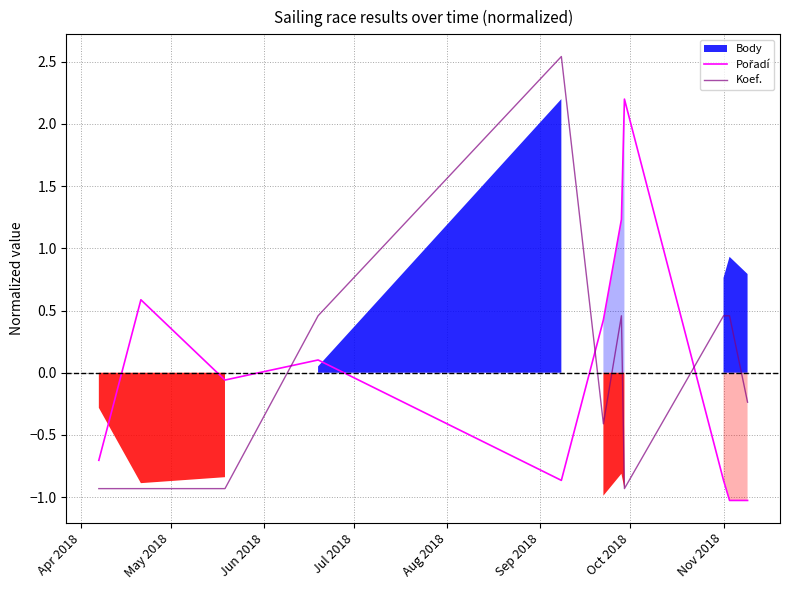

At how many categories does at least one series exceed 2?

2